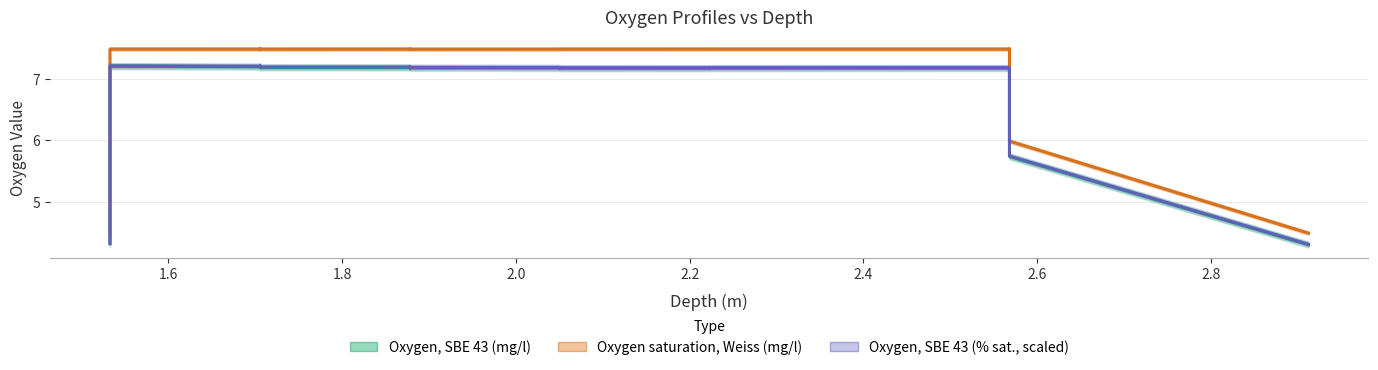

Which series has the largest total across all categories?

Oxygen saturation, Weiss (mg/l)